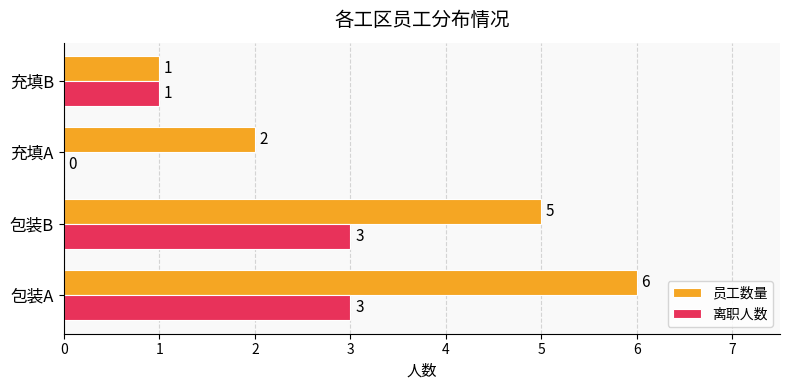

Which series has the largest total across all categories?

员工数量